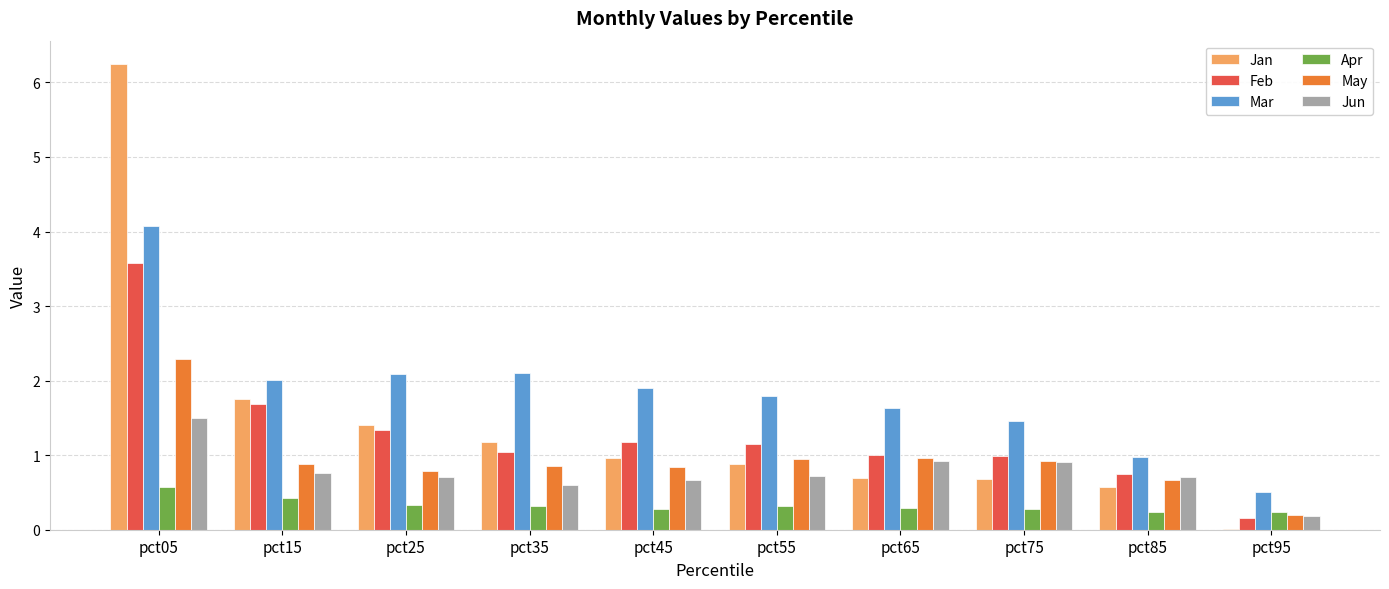

What is the spread (max minus min) of values at pct35?

1.8